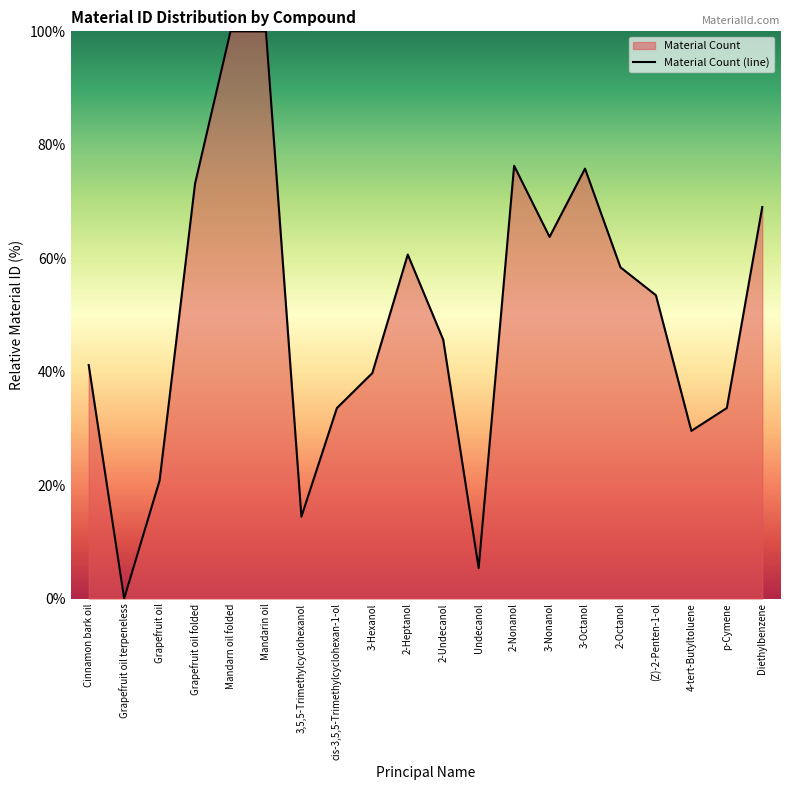

Rank the categories by value from lowest to highest.

Grapefruit oil terpeneless, Undecanol, 3,5,5-Trimethylcyclohexanol, Grapefruit oil, 4-tert-Butyltoluene, cis-3,5,5-Trimethylcyclohexan-1-ol, p-Cymene, 3-Hexanol, Cinnamon bark oil, 2-Undecanol, (Z)-2-Penten-1-ol, 2-Octanol, 2-Heptanol, 3-Nonanol, Diethylbenzene, Grapefruit oil folded, 3-Octanol, 2-Nonanol, Mandarin oil, Mandarn oil folded